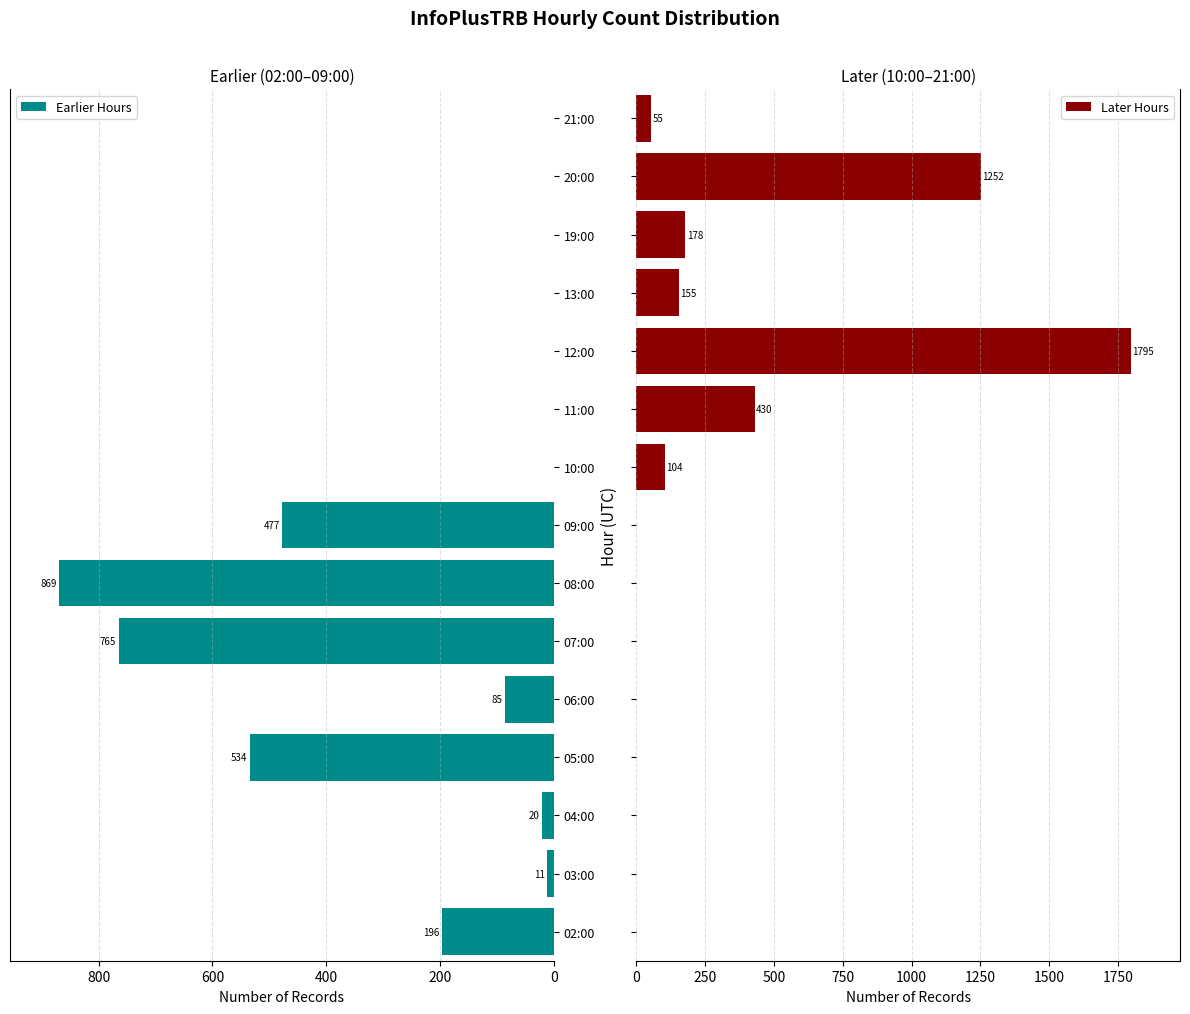

The Earlier Hours series shows 534 at 05:00. True or false?

True